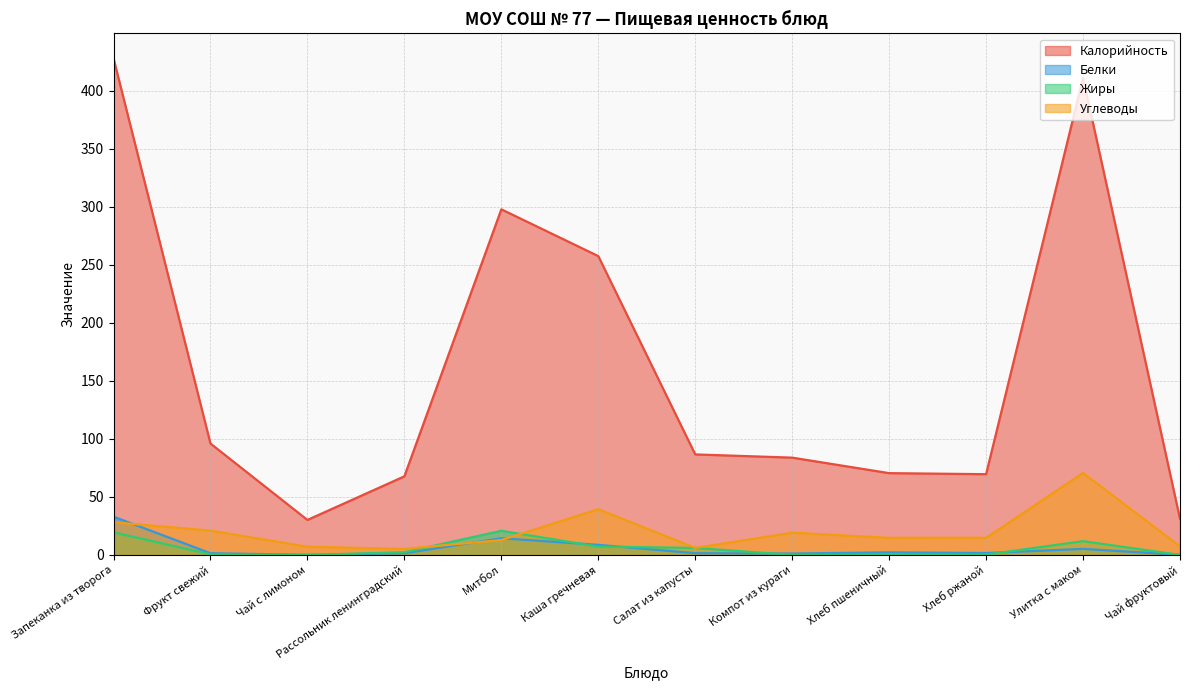

At which category is the sum across all series the highest?

Запеканка из творога